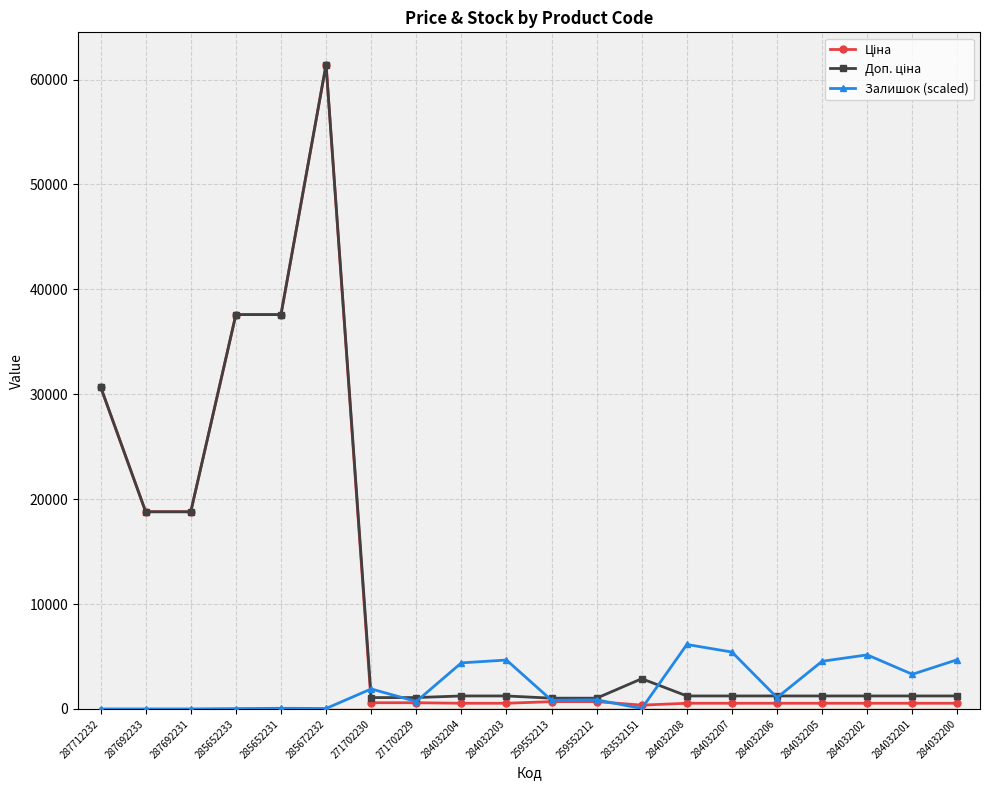

What is the difference between the highest and lowest values at 259552213?

330.9